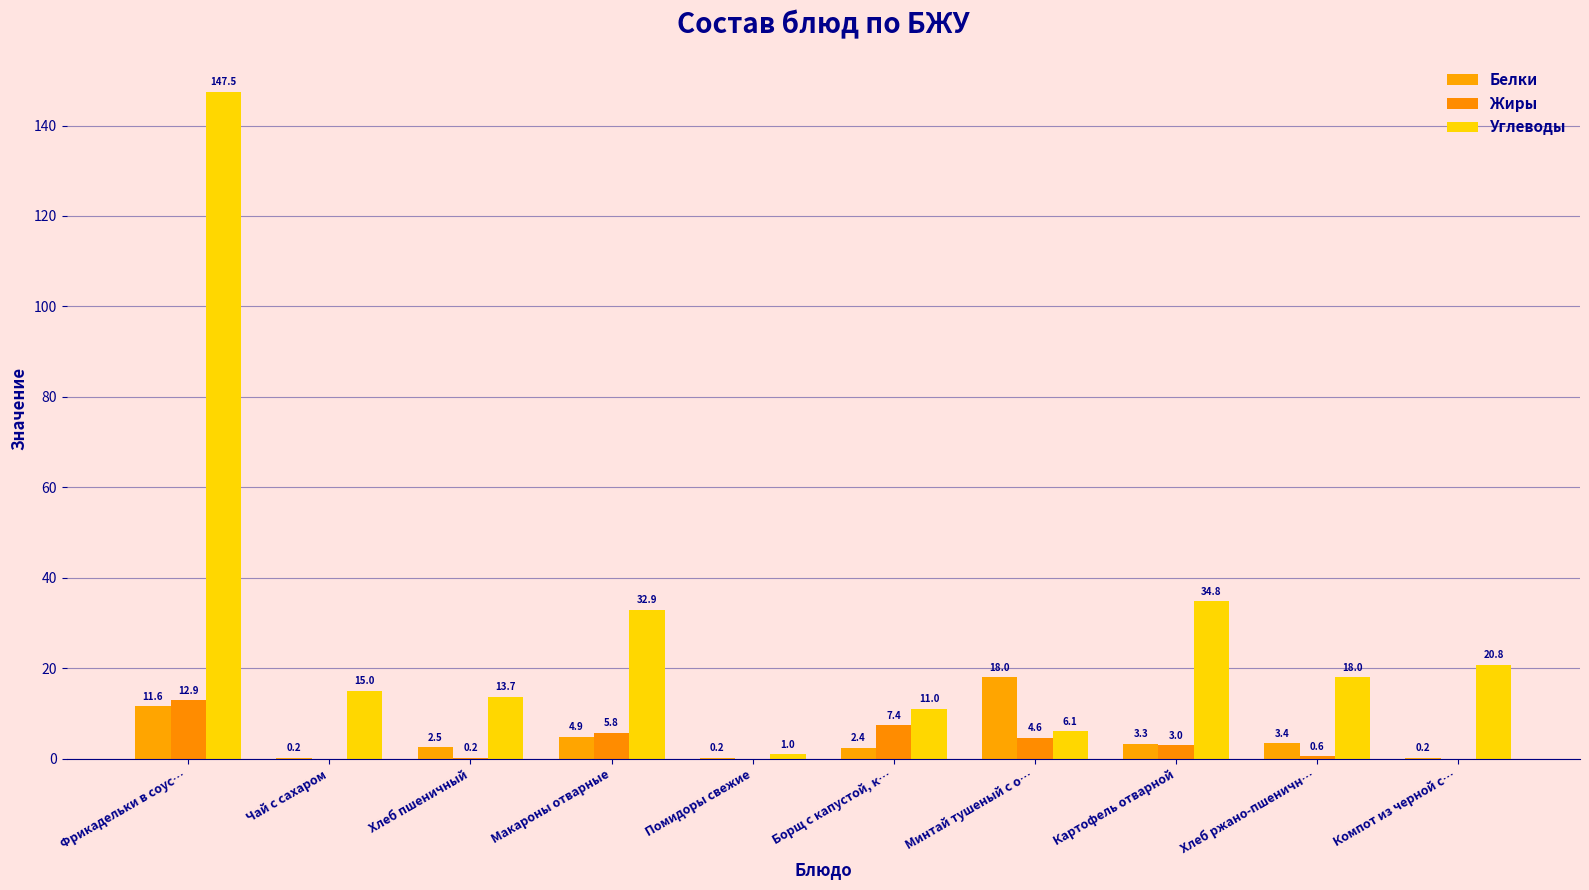

Count the number of categories in the chart.

10